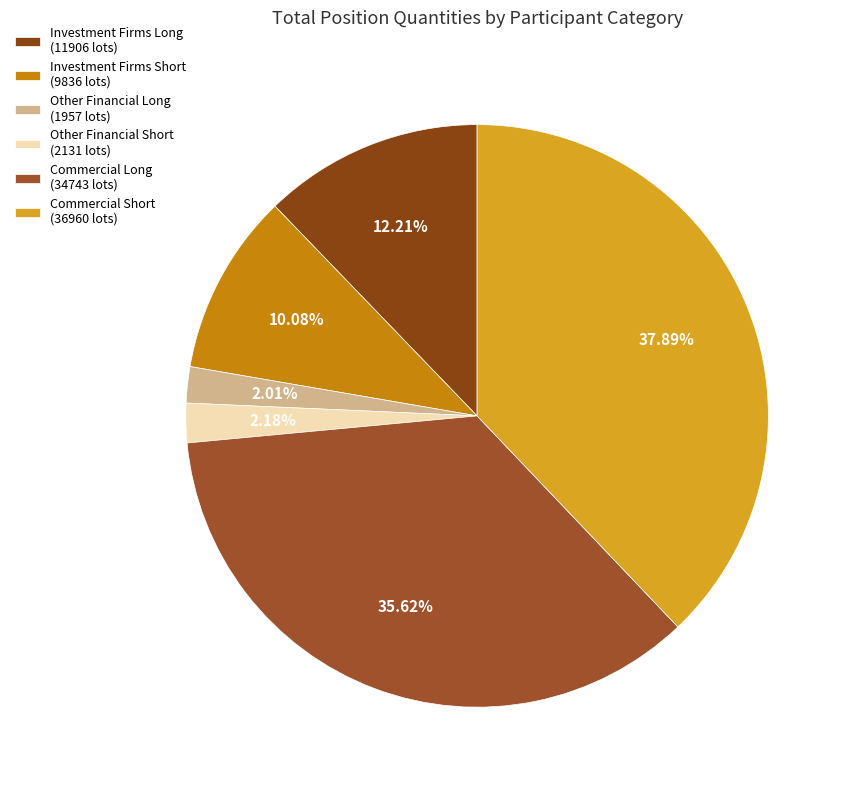

How many segments does this pie chart have?

6